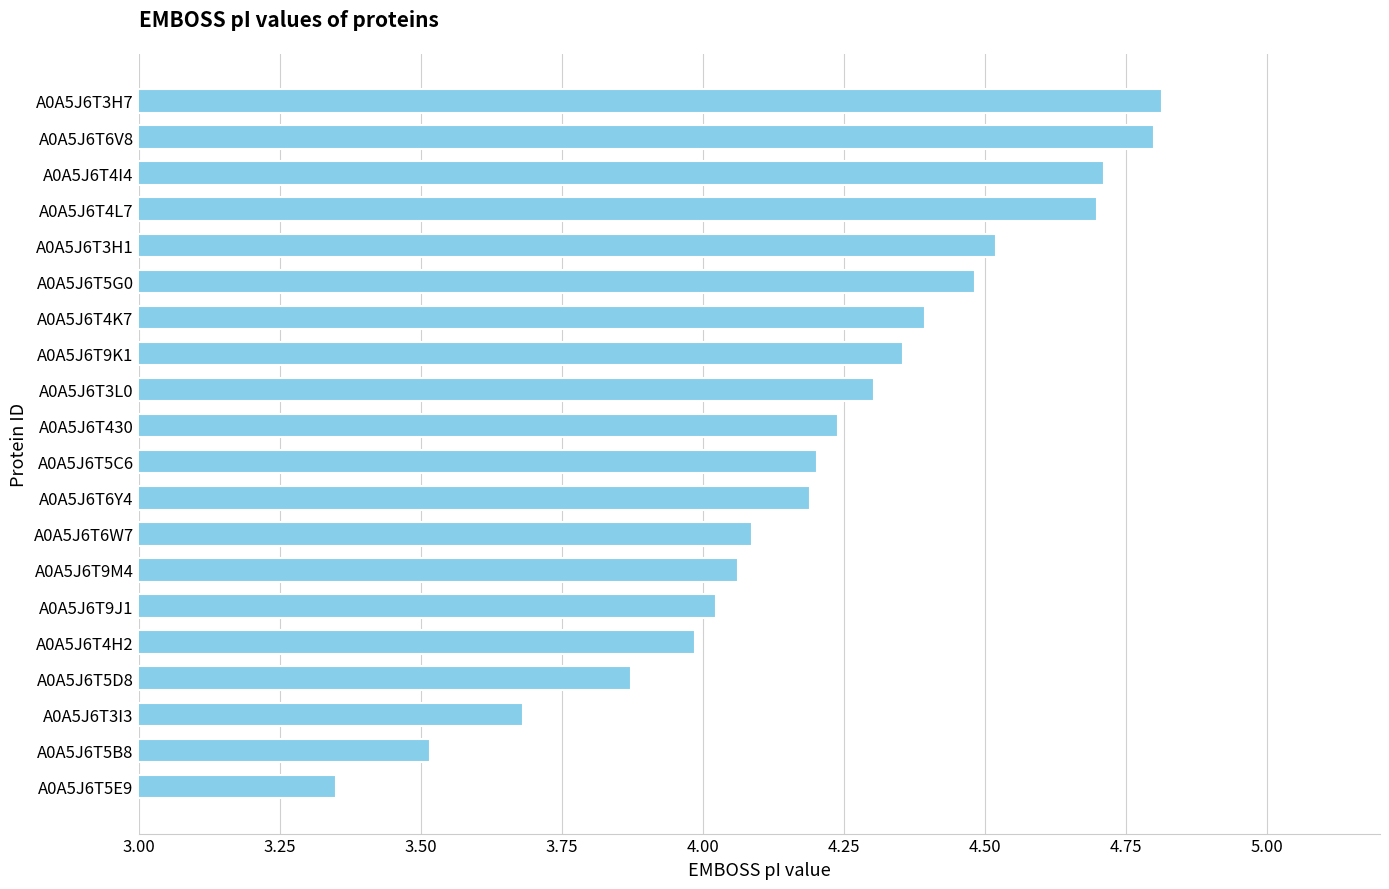

What is the sum of all values?

84.3